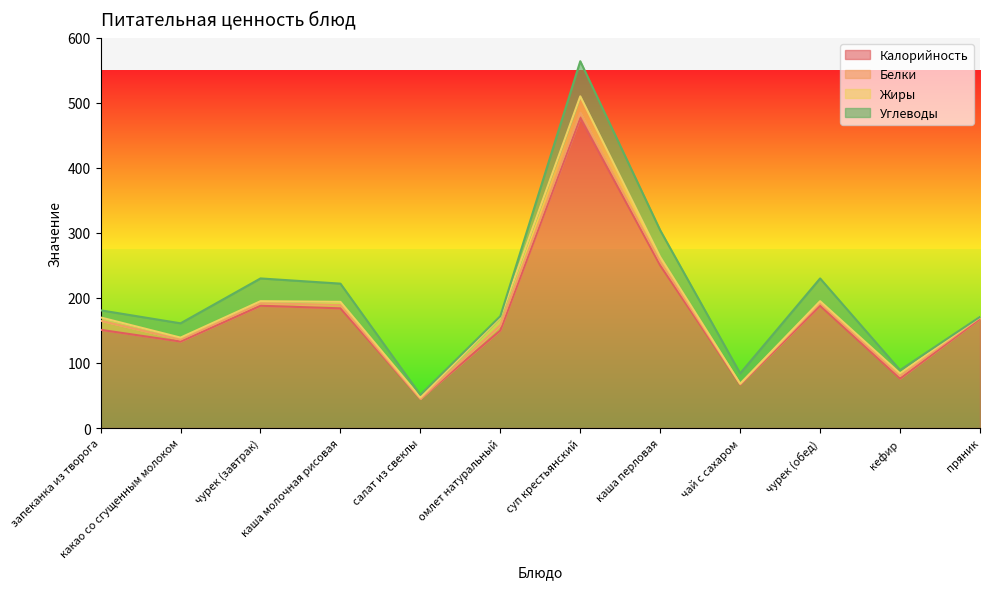

Reading right to left, extract all data points from this chart.

Калорийность: пряник=168	кефир=76	чурек (обед)=188	чай с сахаром=67	каша перловая=250	суп крестьянский=477	омлет натуральный=150	салат из свеклы=45	каша молочная рисовая=184	чурек (завтрак)=188	какао со сгущенным молоком=133	запеканка из творога=151
Белки: пряник=2	кефир=4	чурек (обед)=4	чай с сахаром=1	каша перловая=6	суп крестьянский=8	омлет натуральный=8	салат из свеклы=0	каша молочная рисовая=5	чурек (завтрак)=4	какао со сгущенным молоком=3	запеканка из творога=14
Жиры: пряник=1	кефир=4	чурек (обед)=3	чай с сахаром=0	каша перловая=7	суп крестьянский=25	омлет натуральный=12	салат из свеклы=2	каша молочная рисовая=5	чурек (завтрак)=3	какао со сгущенным молоком=3	запеканка из творога=5
Углеводы: пряник=0	кефир=5	чурек (обед)=35	чай с сахаром=16	каша перловая=41	суп крестьянский=54	омлет натуральный=2	салат из свеклы=4	каша молочная рисовая=28	чурек (завтрак)=35	какао со сгущенным молоком=22	запеканка из творога=11